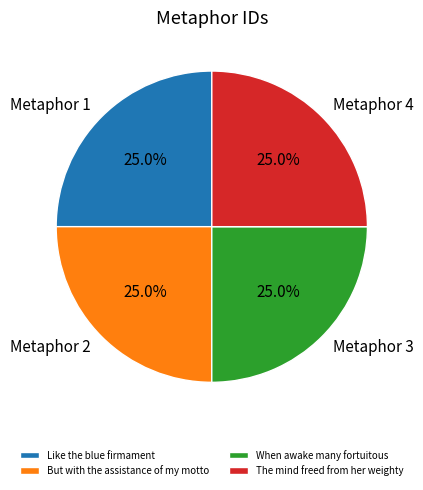

Is it true that But with the assistance of my motto is 31% of the pie?

False